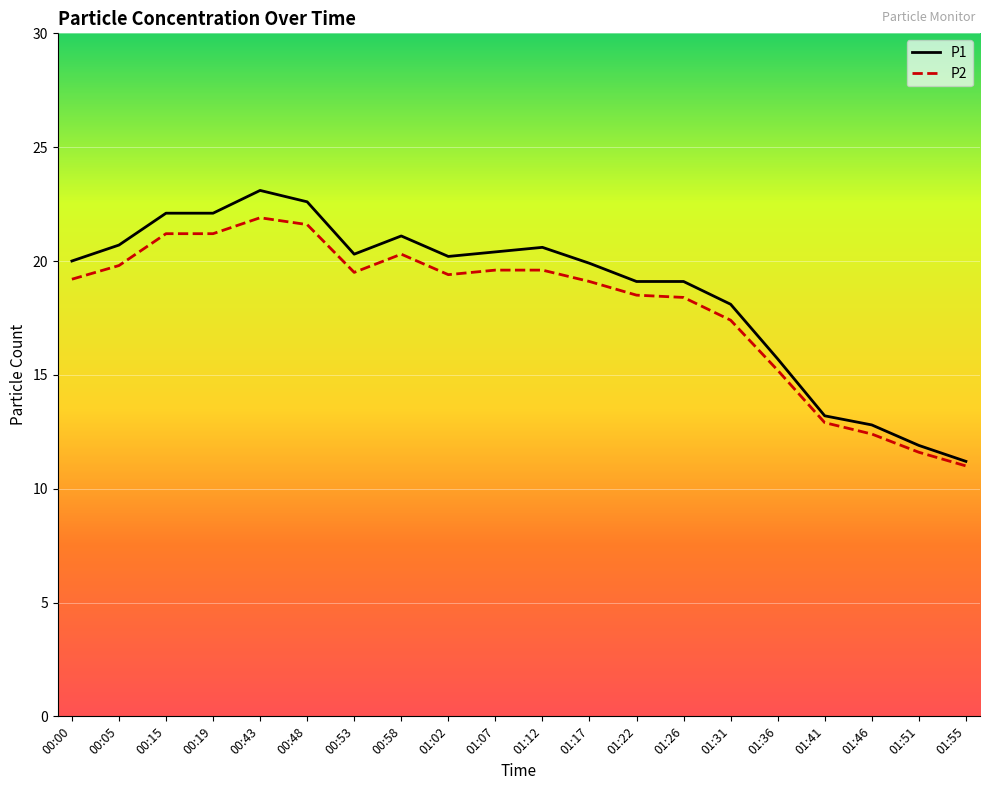

What is the minimum value for P2?

11.0